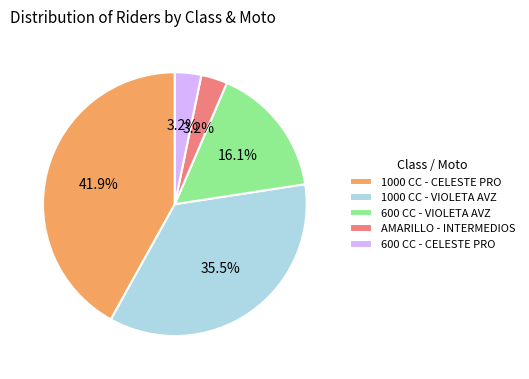

To the nearest percent, what is the average slice percentage?

20%